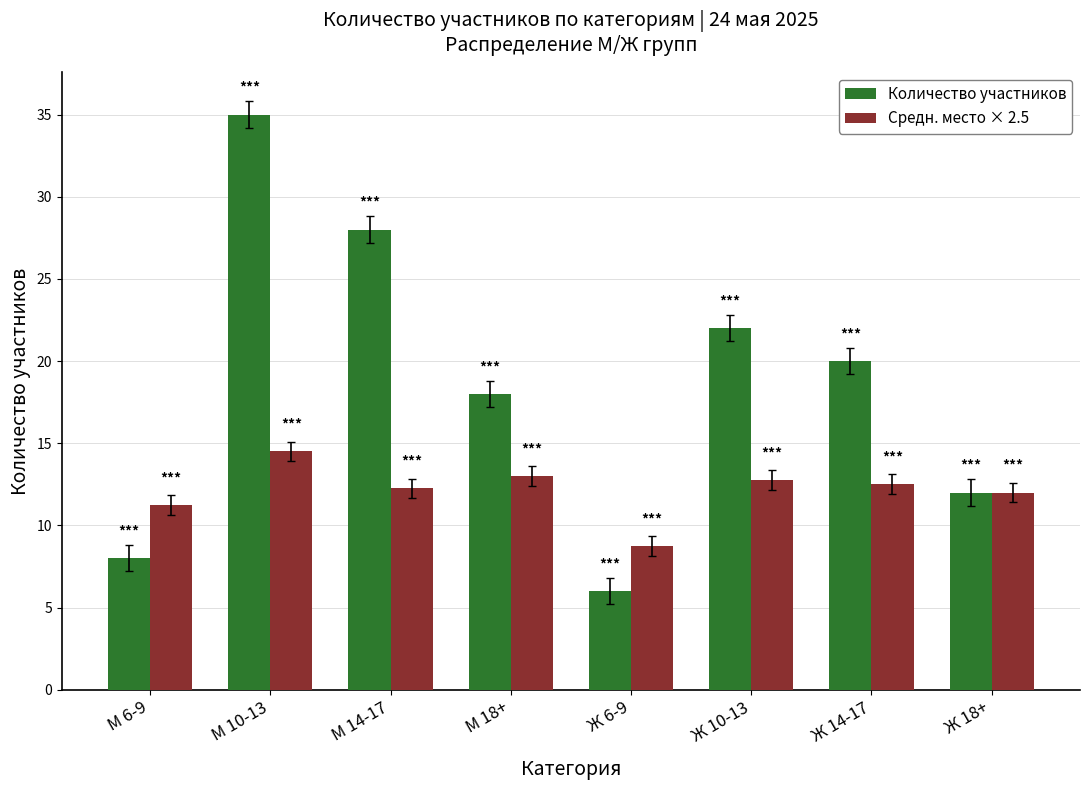

What is the spread (max minus min) of values at Ж 14-17?

7.5